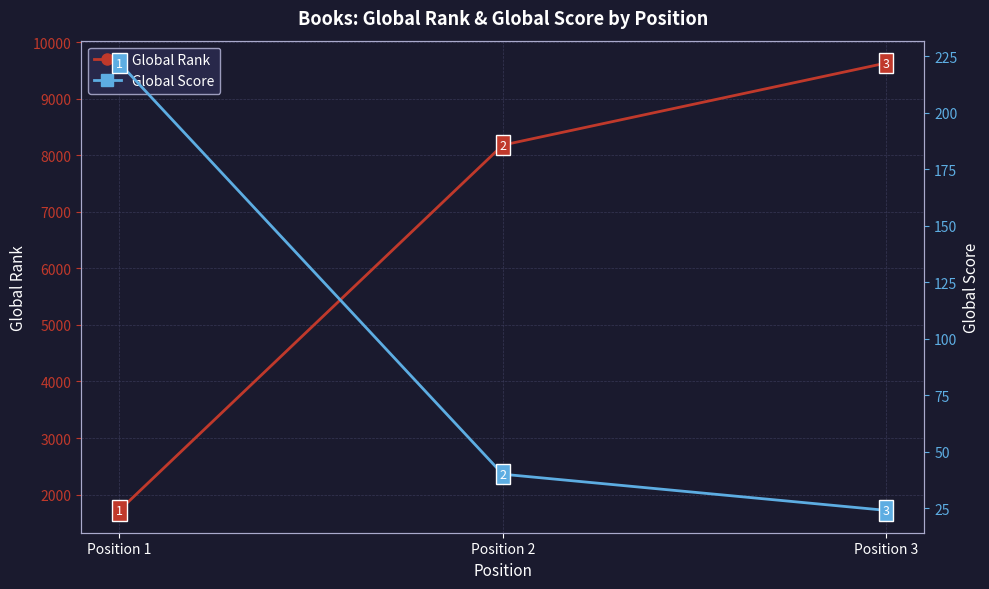

What are all the series names shown in the legend?

Global Rank, Global Score